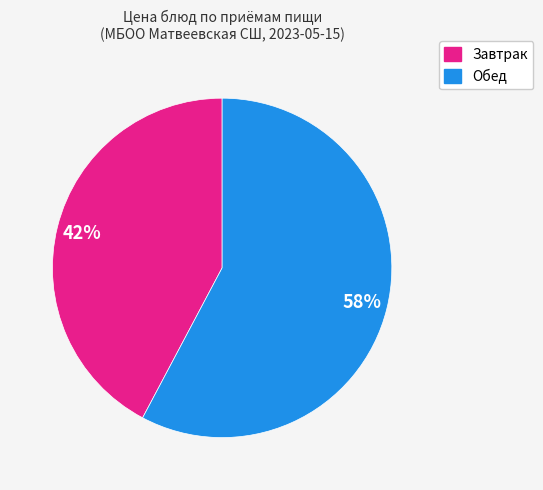

To the nearest percent, what is the average slice percentage?

50%